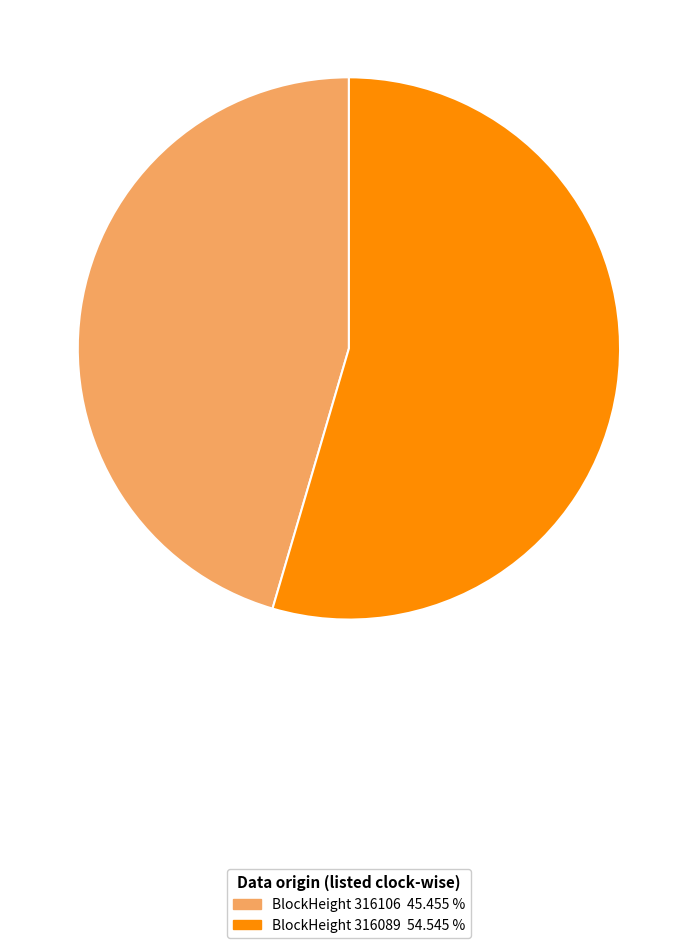

Is there any slice that represents more than half of the pie?

Yes